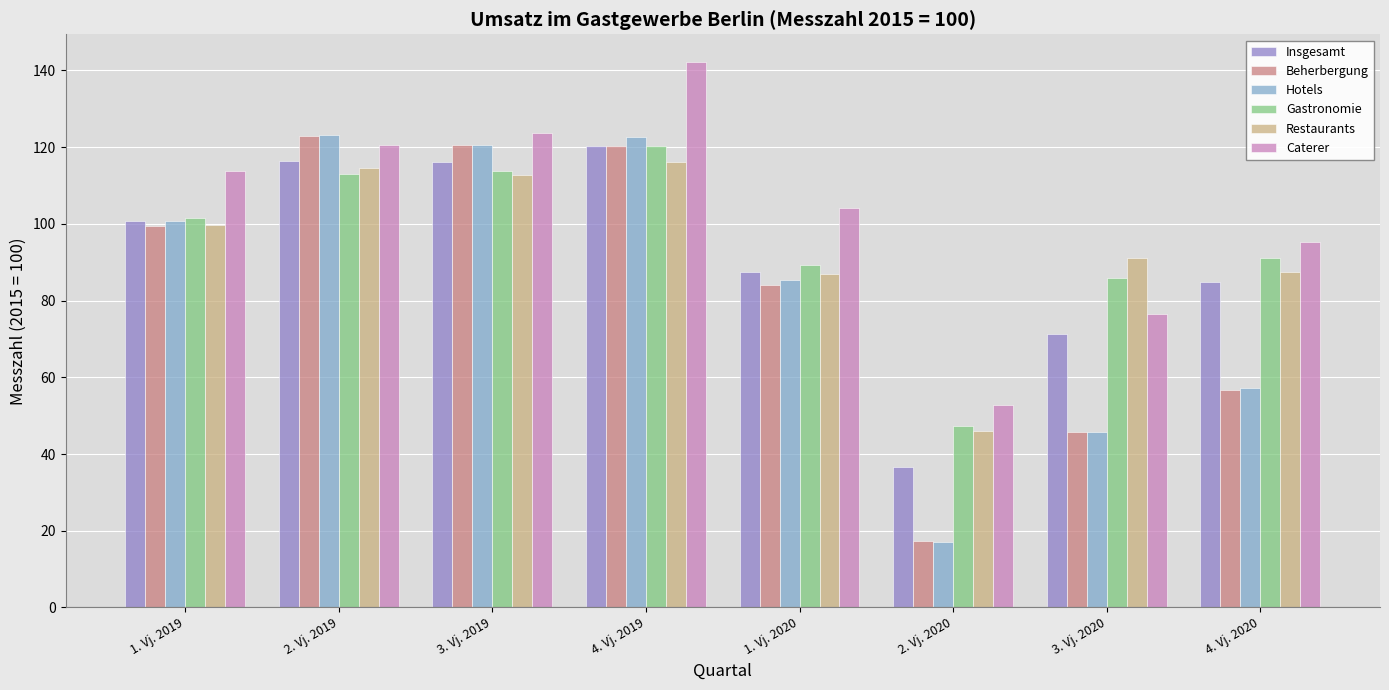

What is the difference between the Gastronomie values at 3. Vj. 2019 and 2. Vj. 2020?

66.7